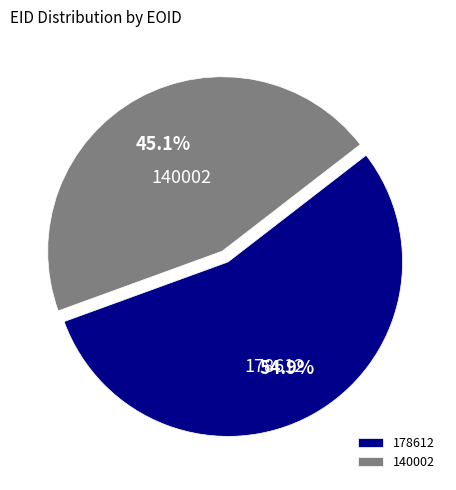

Is the sum of 178612 and 140002 greater than half?

Yes